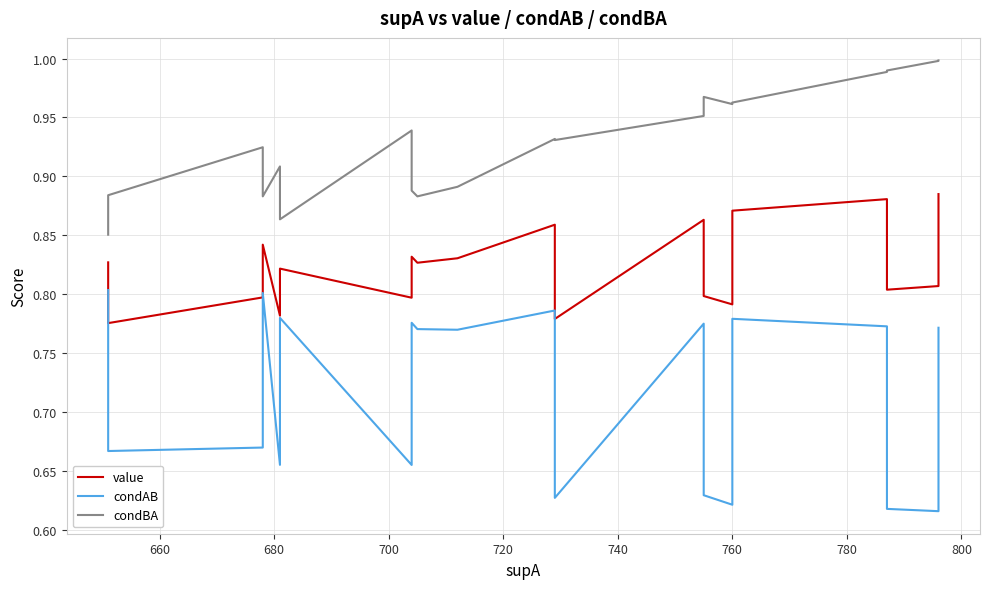

What is the minimum value shown in the chart?

0.6